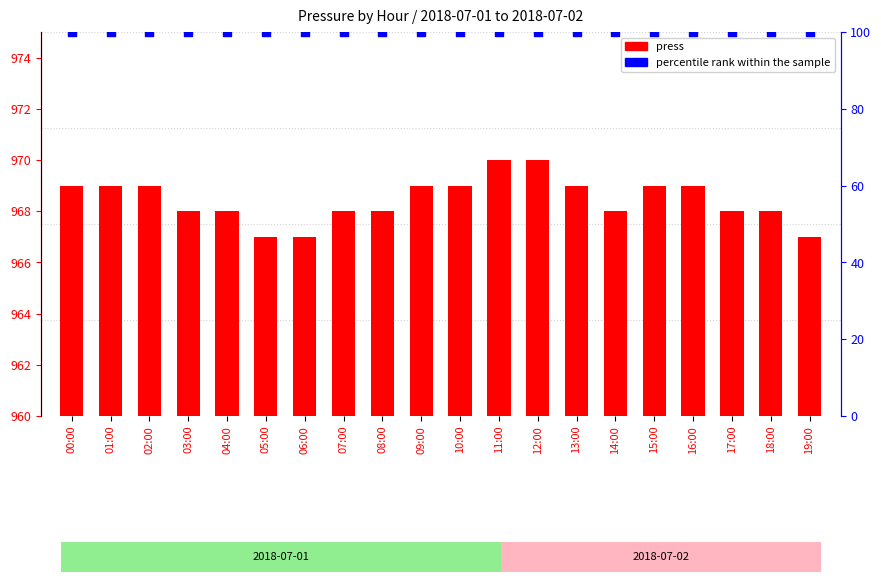

Which series has the largest total across all categories?

press